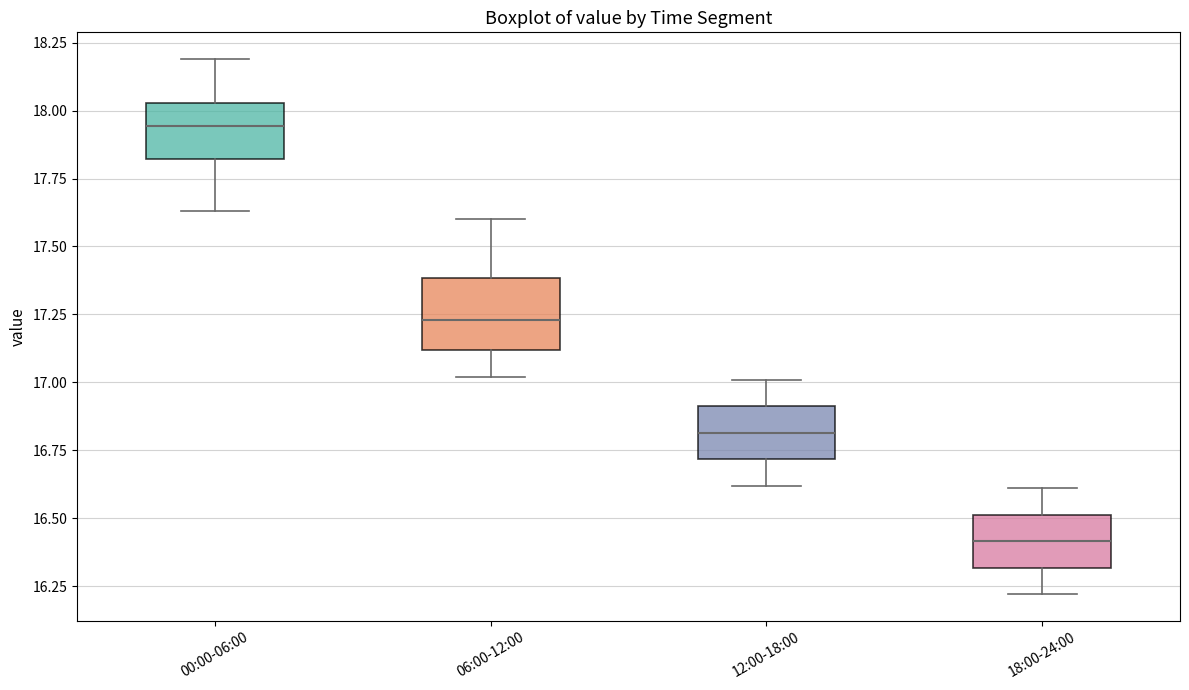

Reading left to right, transcribe this box plot: for each box, give where its median line is, the range the box spans, and where its two whiskers end, as read against the y-axis. The values are not printed on the chart, so give them approximately, as read against the axis.

00:00-06:00: median 17.95, box 17.80 to 18.05, whiskers 17.65 to 18.20
06:00-12:00: median 17.25, box 17.10 to 17.40, whiskers 17.00 to 17.60
12:00-18:00: median 16.80, box 16.70 to 16.90, whiskers 16.60 to 17.00
18:00-24:00: median 16.40, box 16.30 to 16.50, whiskers 16.20 to 16.60